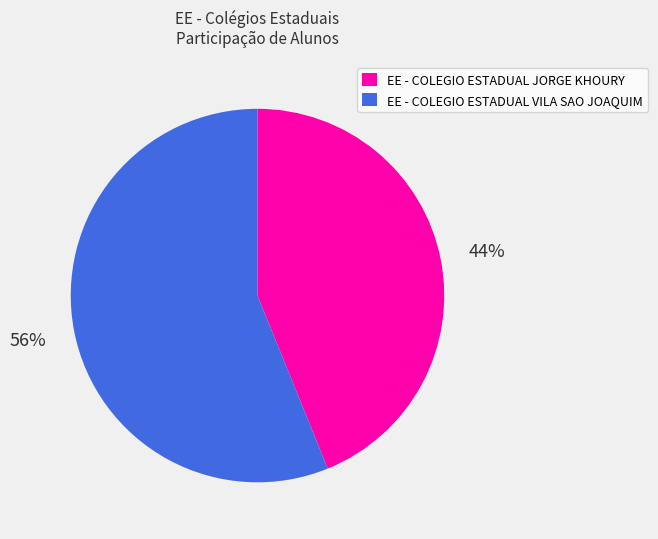

To the nearest percent, what percentage of the pie is EE - COLEGIO ESTADUAL VILA SAO JOAQUIM?

56%